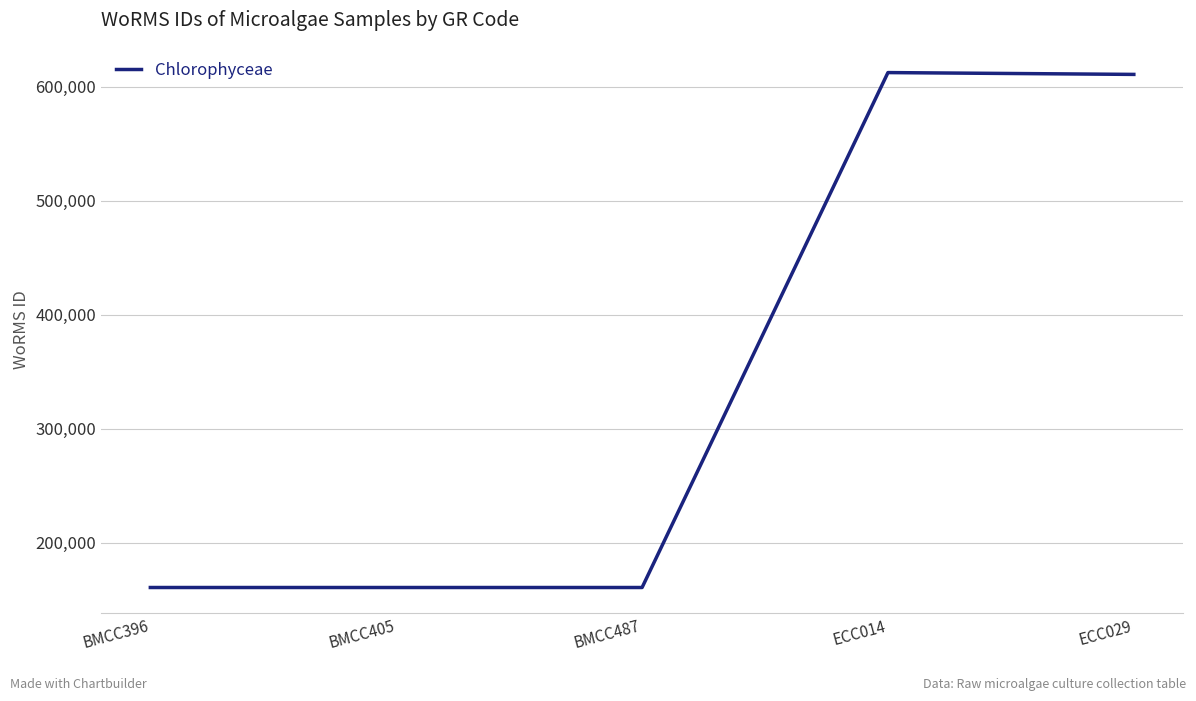

Is it true that the value at BMCC396 is 279043?

False